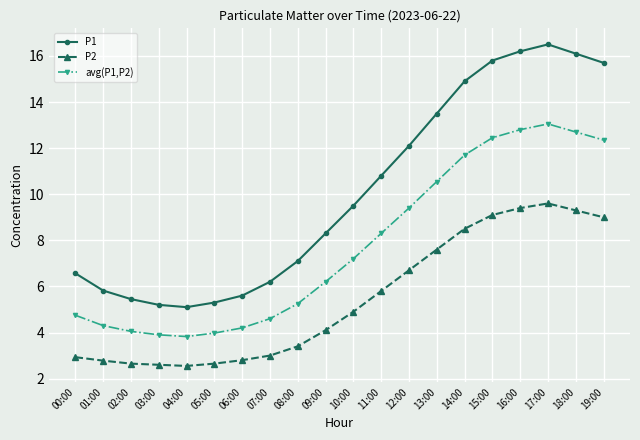

Where is the first local maximum for avg(P1,P2)?

17:00